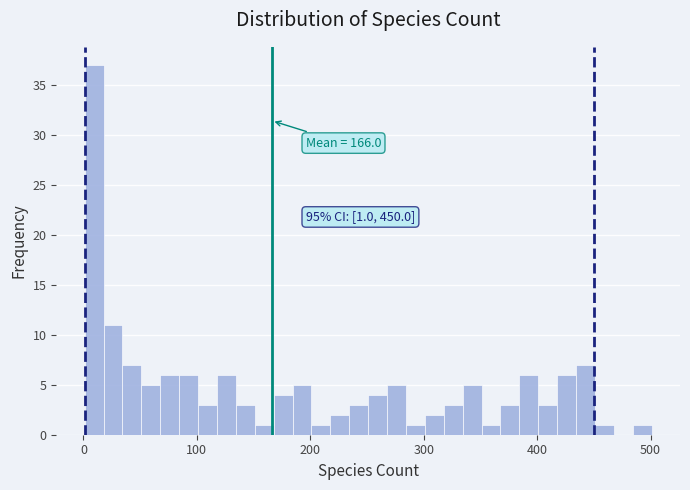

Read against the x-axis, roughly where is the centre of the tallest bar?

10